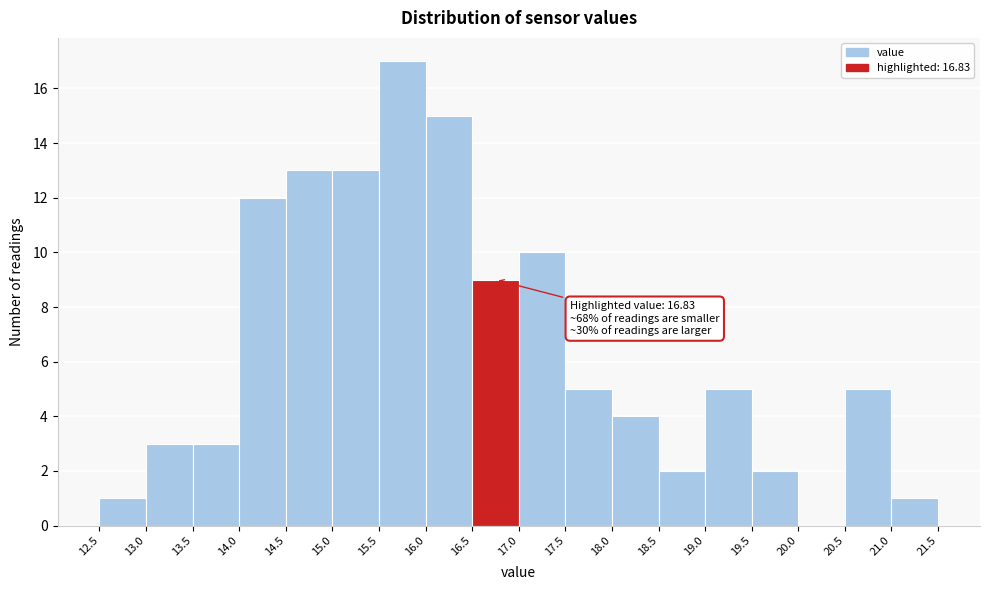

Which range on the x-axis has the tallest bar?

15.5 to 16.0